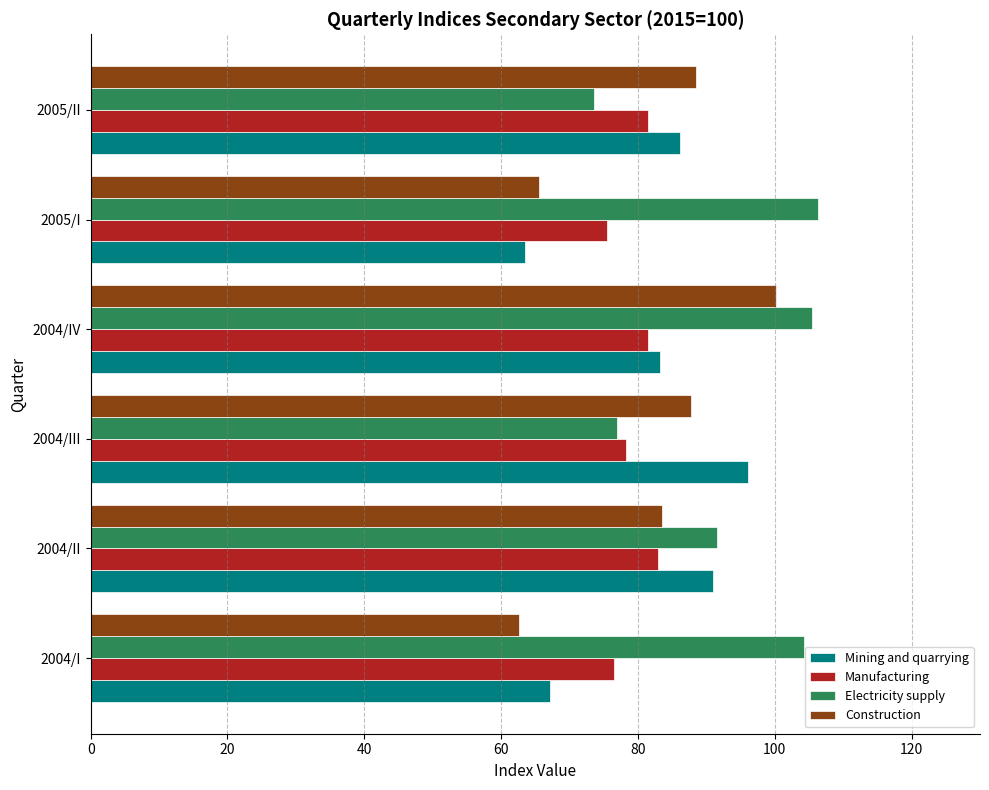

At which label is Mining and quarrying closest to 79?

2004/IV